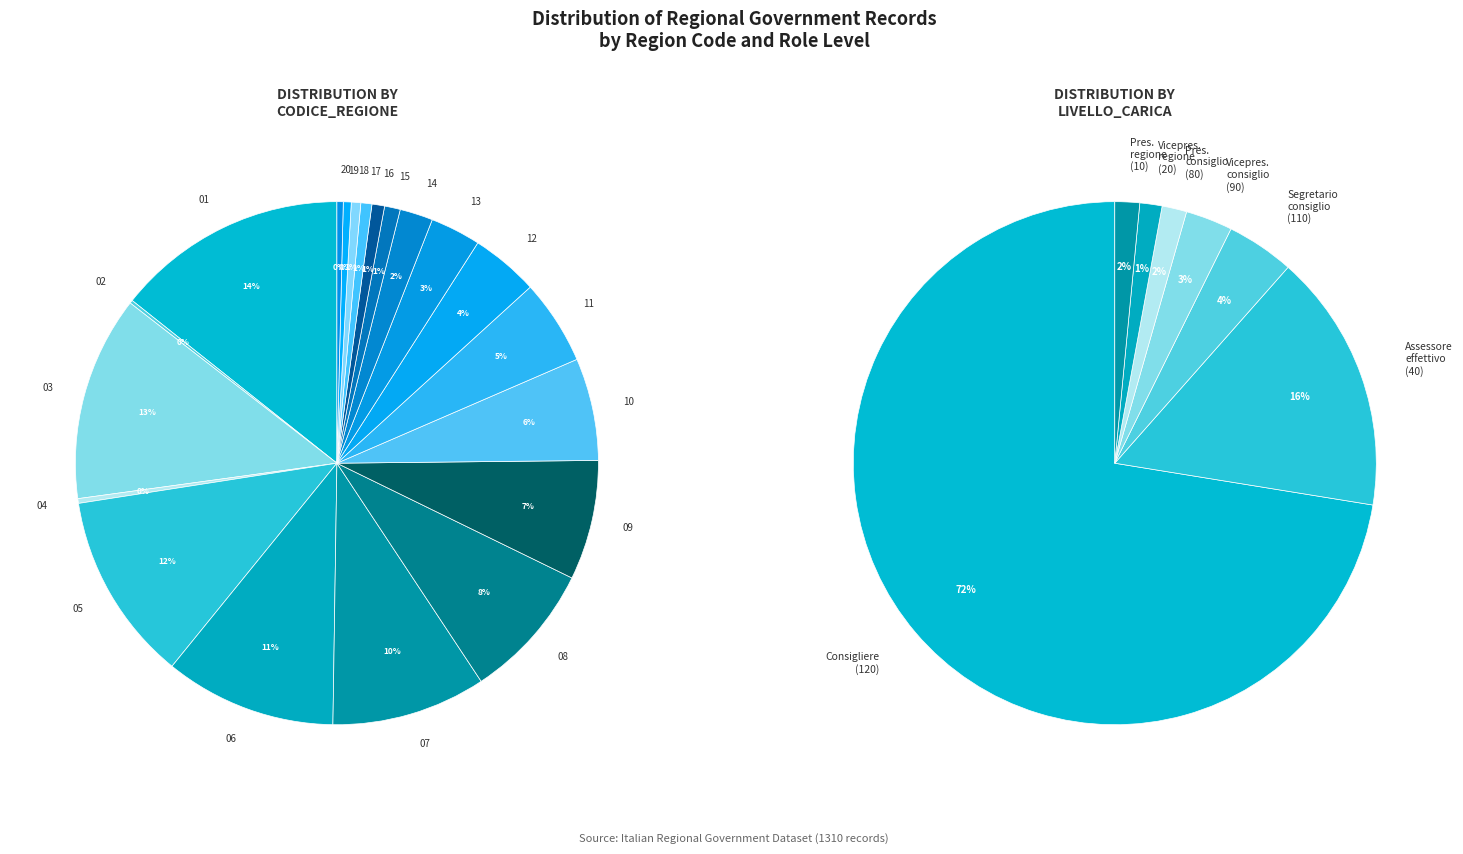

Which slice is the largest?

01